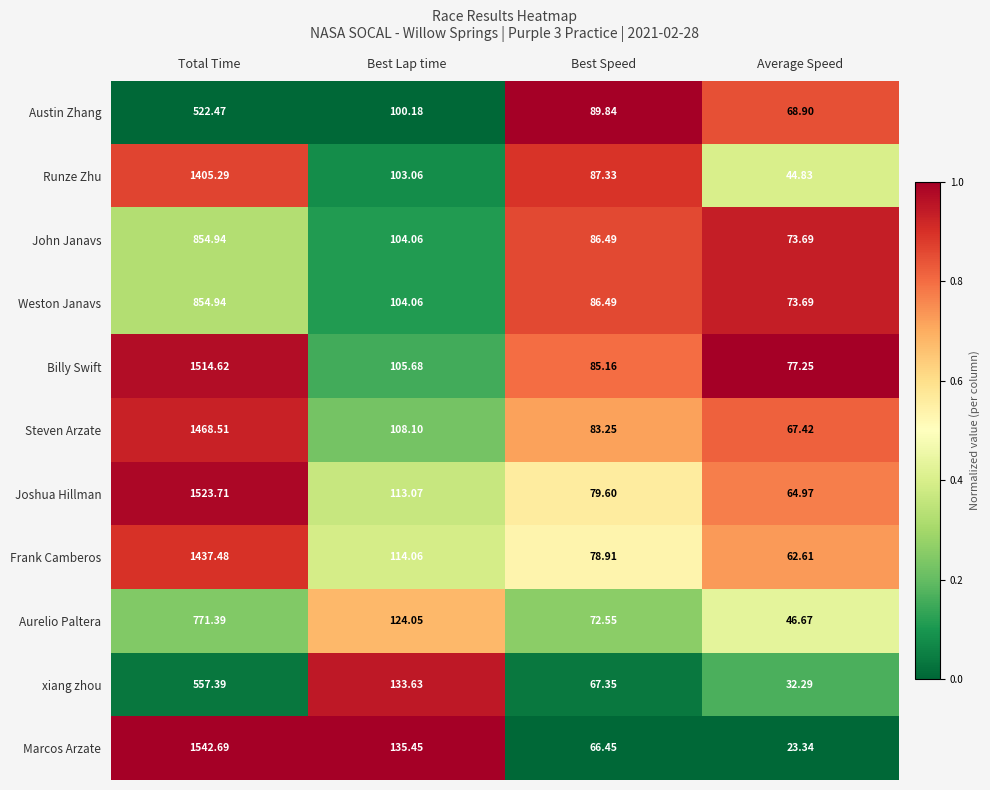

Between Best Lap time and Best Speed, which series saw the biggest shift?

Marcos Arzate